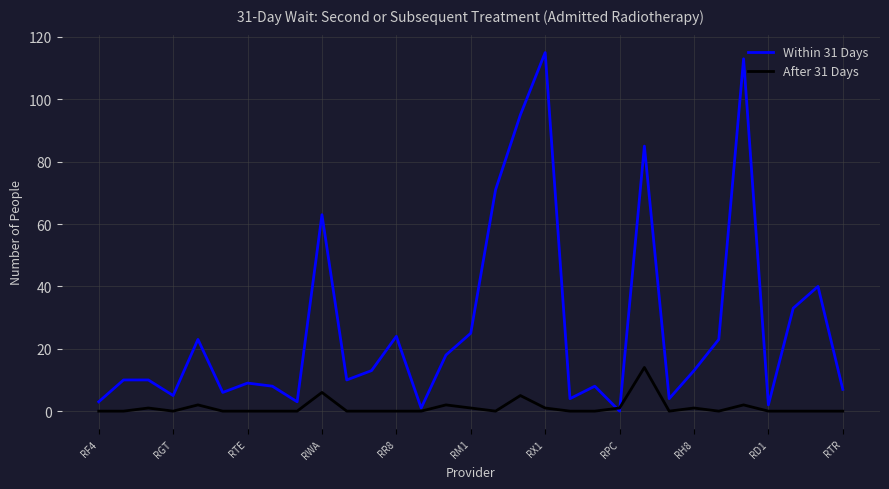

Which series has the largest total across all categories?

Within 31 Days